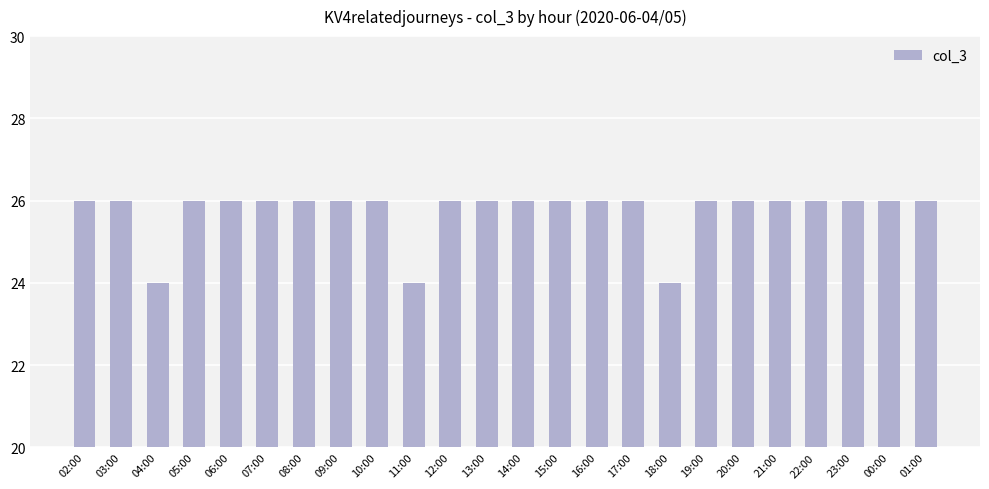

What position from the right is 22:00?

4